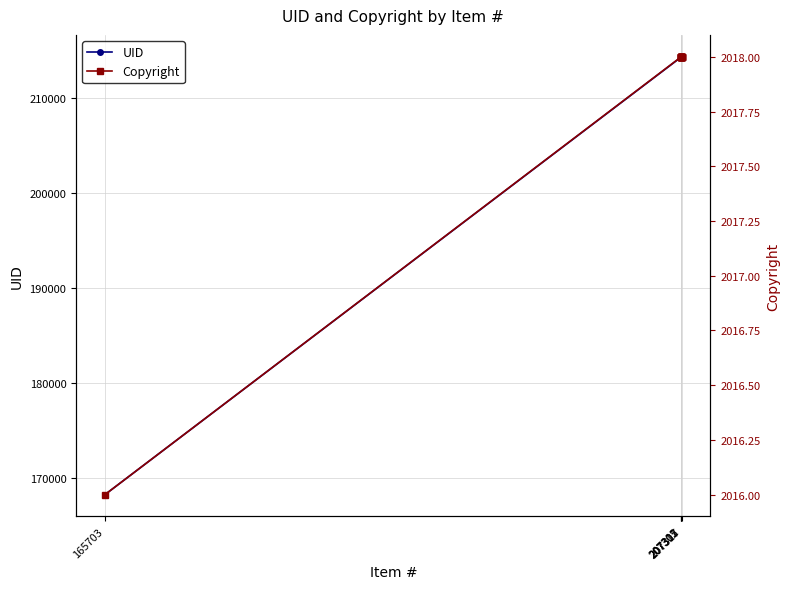

What is the highest value of the UID series?

214392